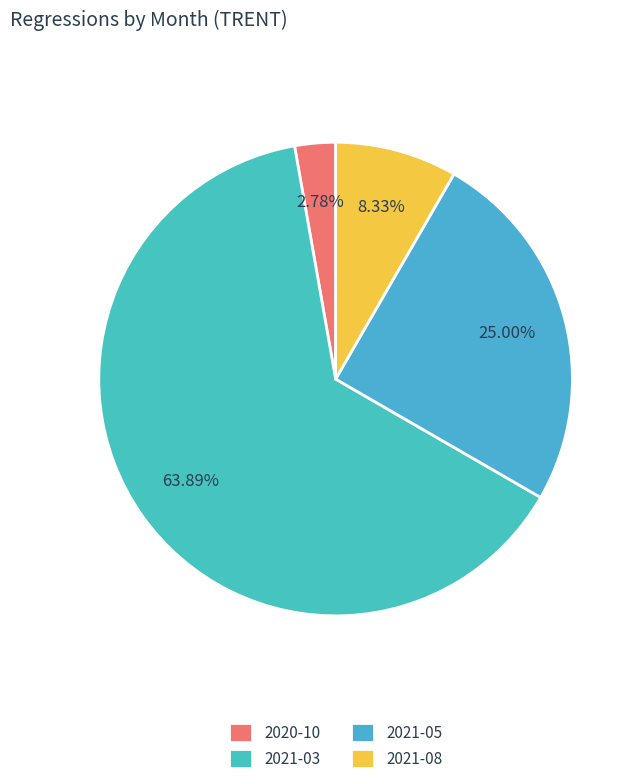

To the nearest percent, what is the combined percentage of 2021-03 and 2021-08?

72%